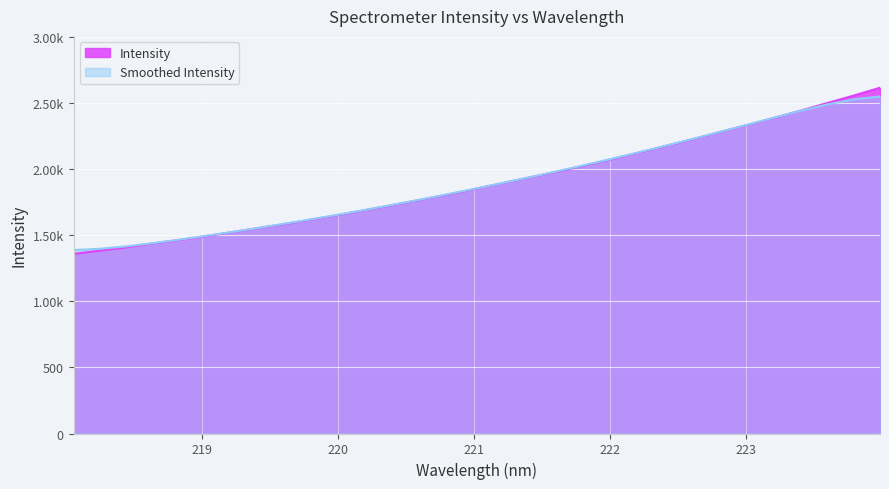

Reading left to right, what are all the values shown in this chart?

218.0596=1360.2	218.2508=1384.2	218.442=1409.1	218.6332=1437.8	218.8244=1463.6	219.0156=1491.8	219.2067=1521.9	219.3979=1553.0	219.589=1582.7	219.7801=1615.4	219.9712=1648.7	220.1623=1684.4	220.3533=1719.9	220.5444=1757.4	220.7354=1795.5	220.9264=1833.8	221.1174=1875.9	221.3083=1917.5	221.4993=1958.7	221.6902=2000.2	221.8812=2046.3	222.0721=2092.2	222.263=2140.4	222.4538=2189.2	222.6447=2239.1	222.8355=2290.8	223.0264=2341.6	223.2172=2393.7	223.408=2448.2	223.5987=2504.2	223.7895=2559.9	223.9802=2618.4